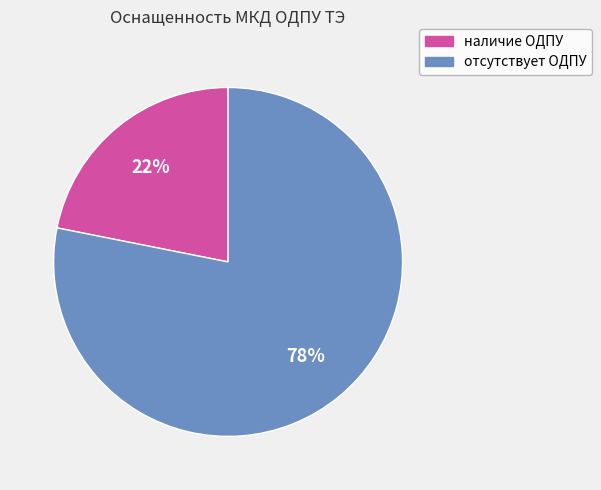

Is отсутствует ОДПУ the majority of the pie?

Yes